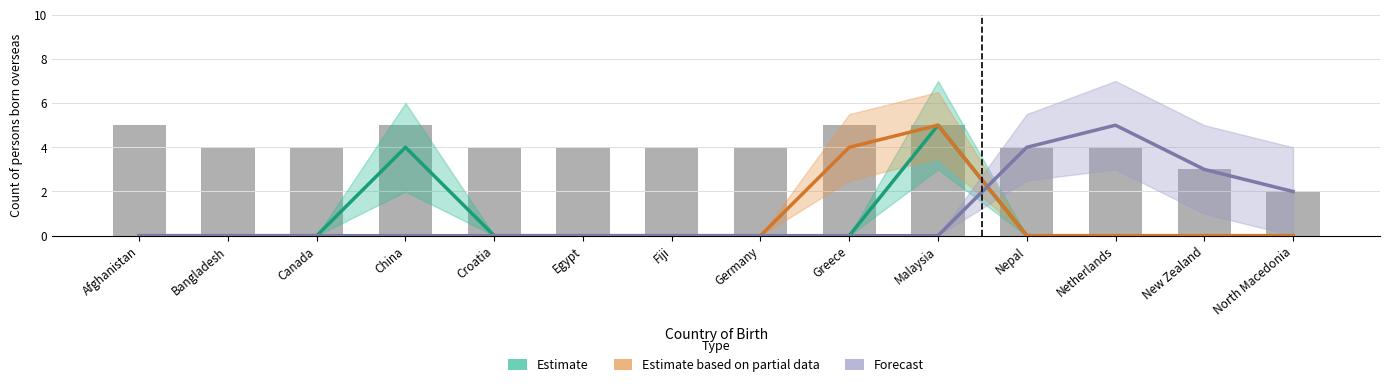

The Estimate based on partial data series shows 3 at Egypt. True or false?

False